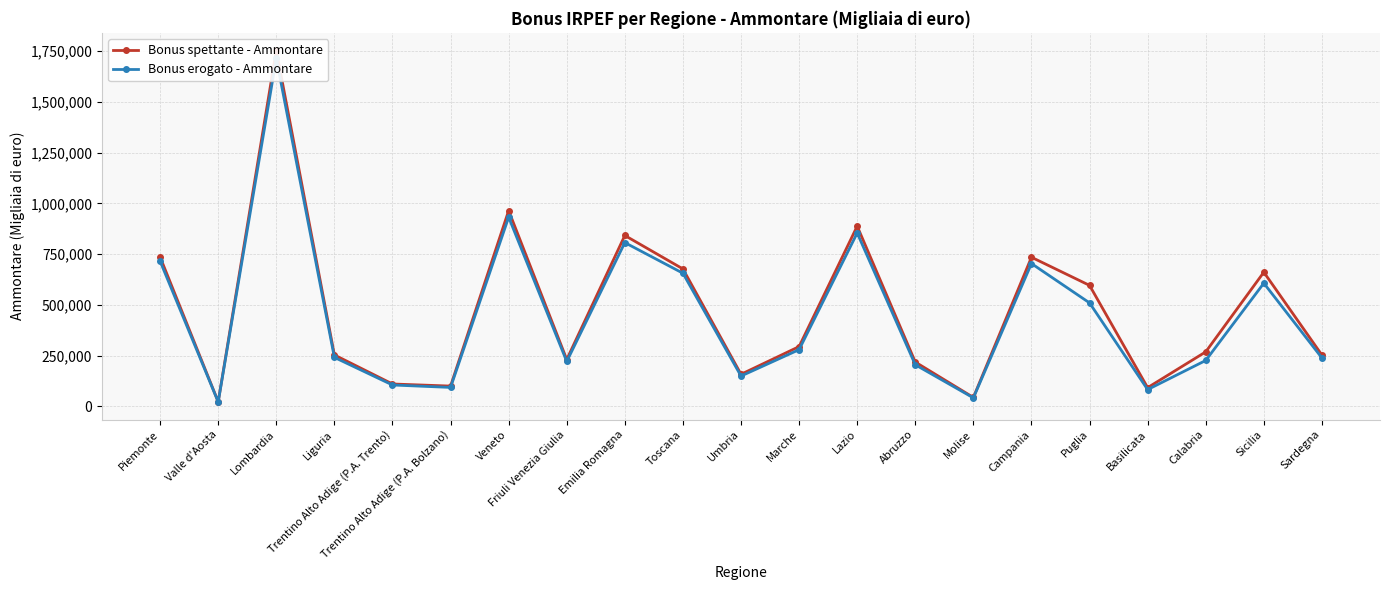

How many lines are shown in the chart?

2